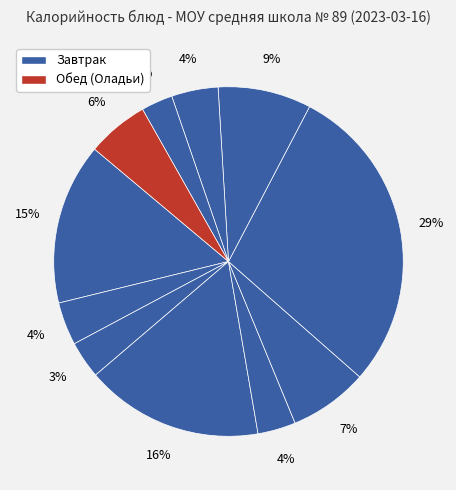

Does any single category account for the majority?

No